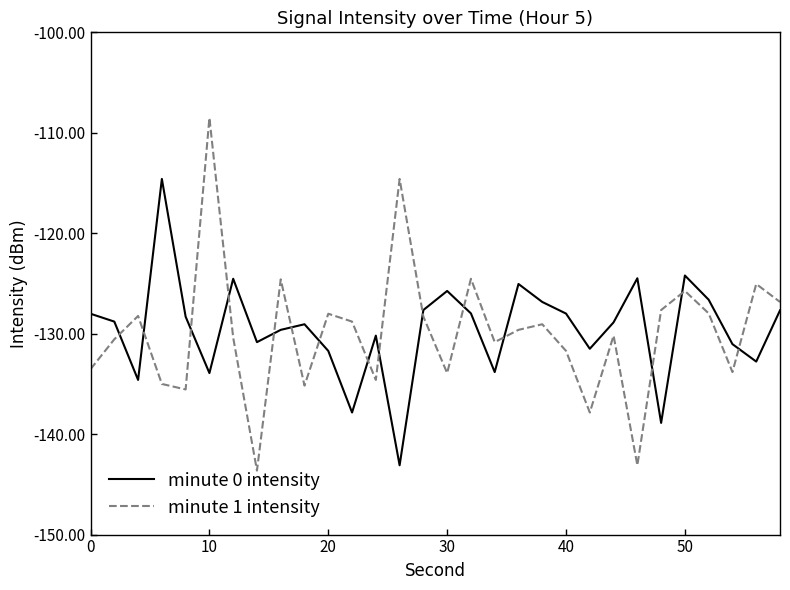

Which series has the largest range (max minus min)?

minute 1 intensity